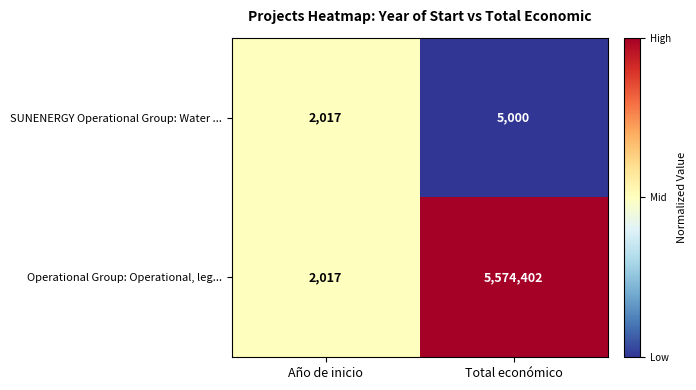

Rank the categories by Operational Group: Operational, leg... value from highest to lowest.

Total económico, Año de inicio